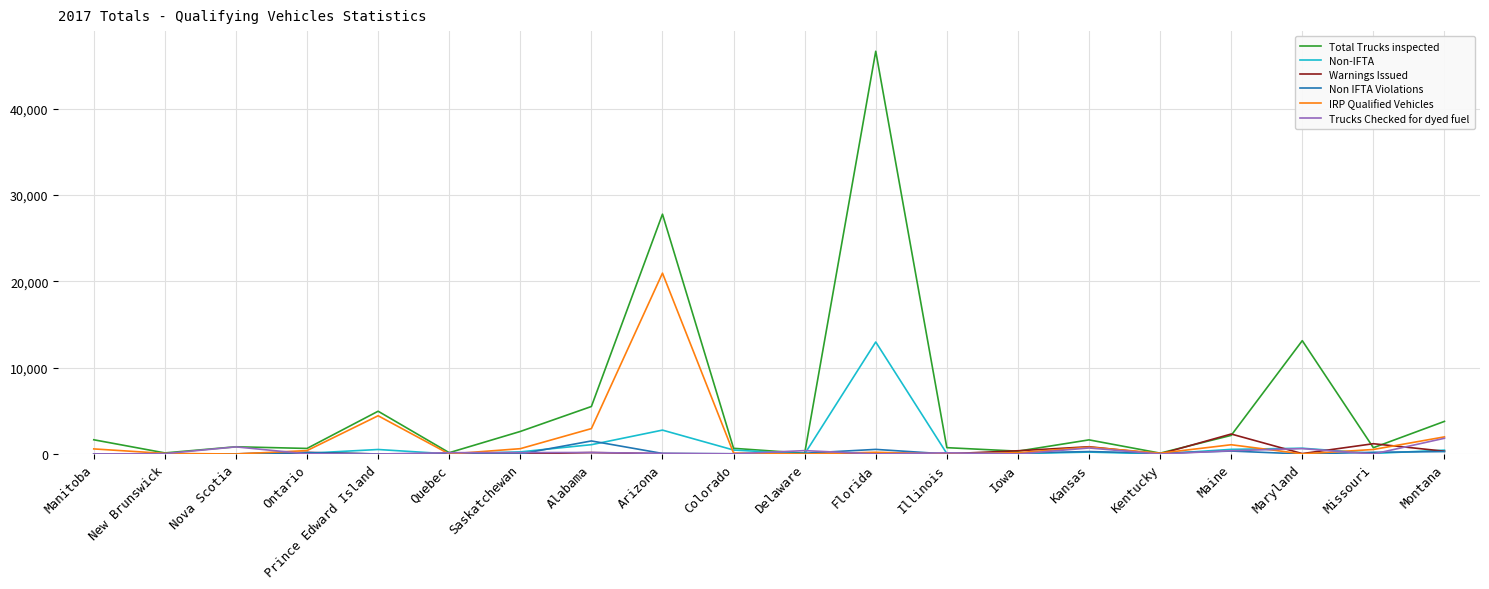

Which series has the largest total across all categories?

Total Trucks inspected